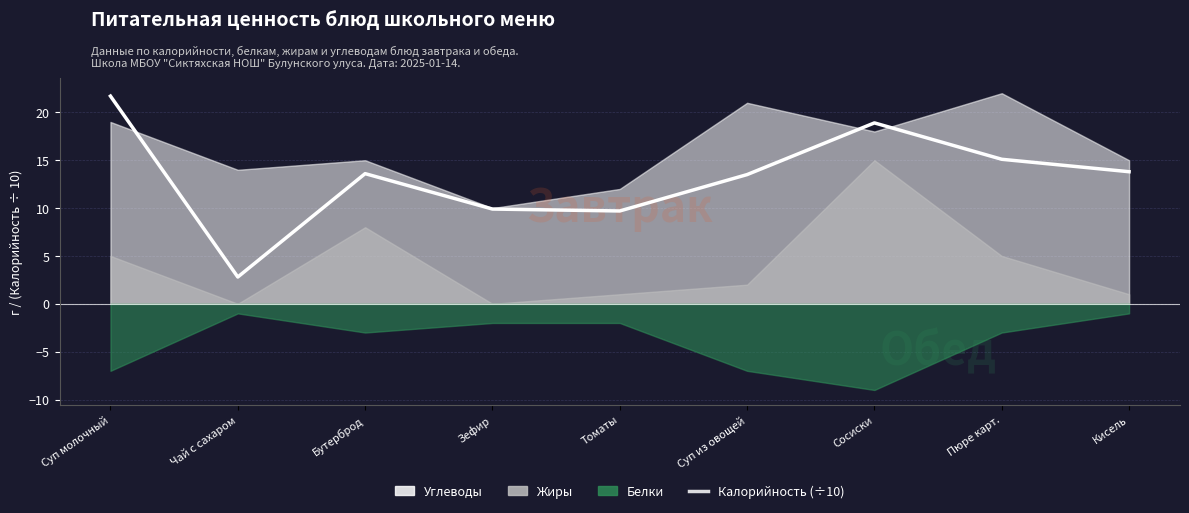

Reading left to right, what are all the values shown in this chart?

21.7	2.8	13.6	9.9	9.7	13.5	18.9	15.1	13.8